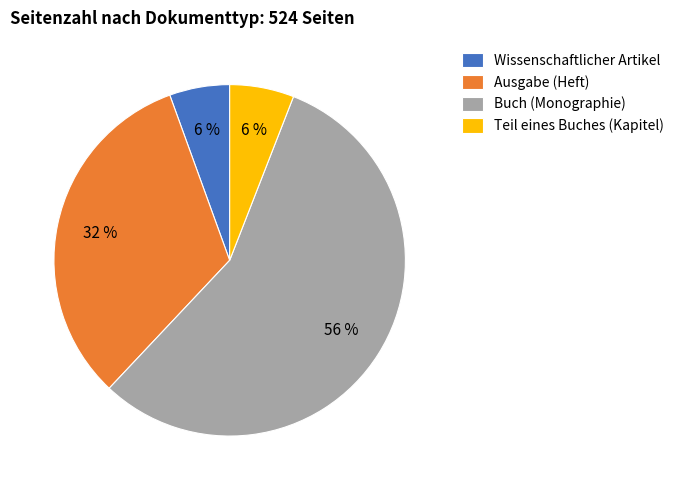

The Ausgabe (Heft) slice represents 22% of the pie. True or false?

False